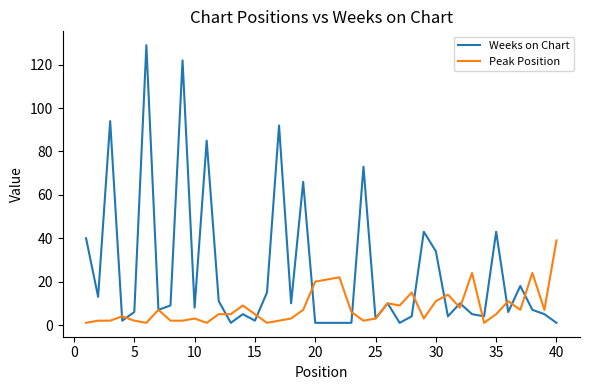

What is the sum of all Weeks on Chart values?

992